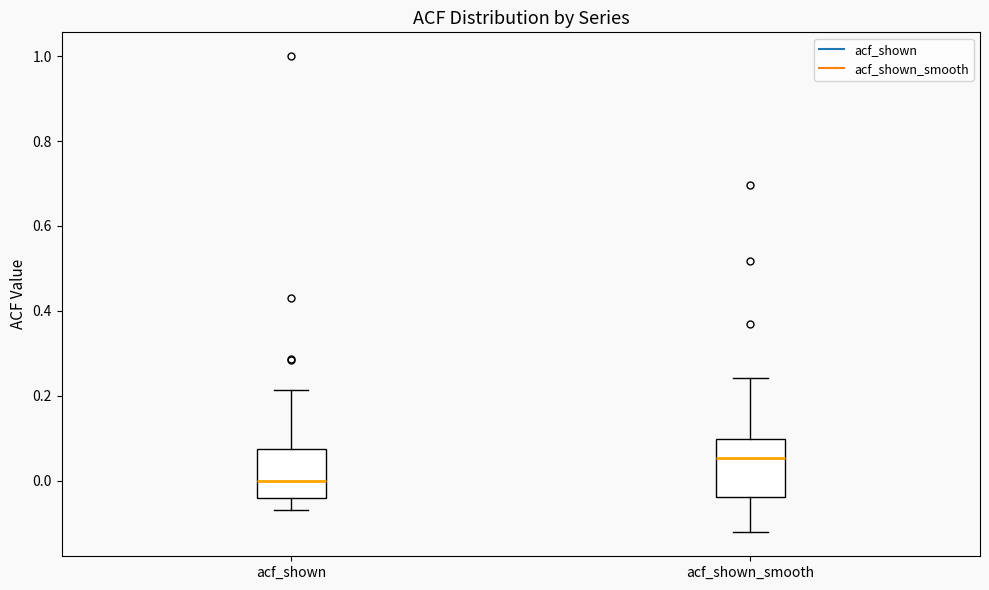

Comparing the boxes themselves (not the whiskers), which one is the tallest?

acf_shown_smooth